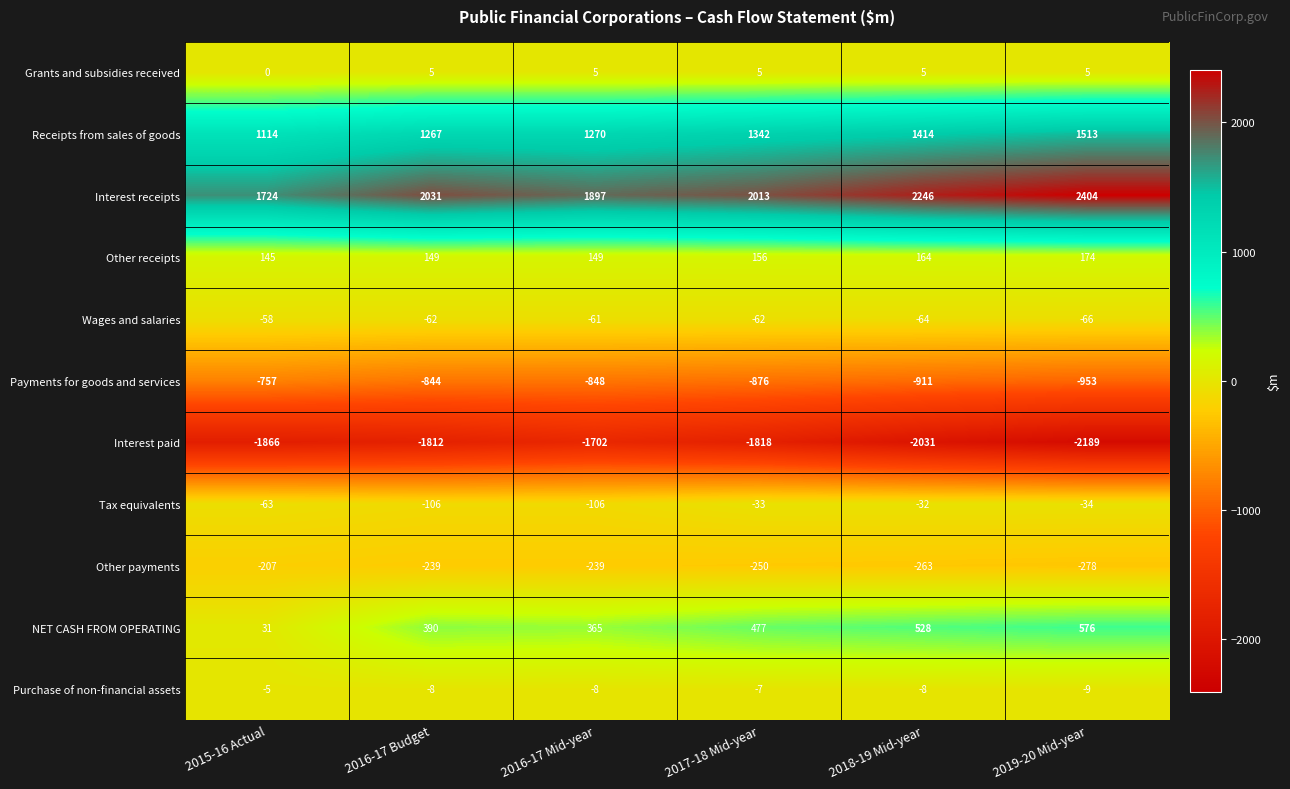

Is it true that Purchase of non-financial assets equals -2 at 2018-19 Mid-year?

False